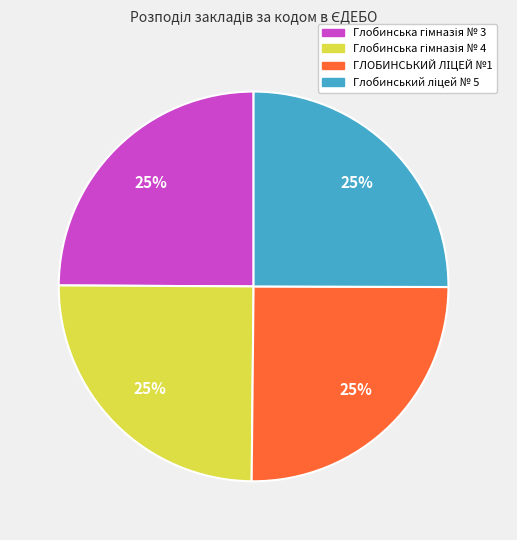

Is there any slice that represents more than half of the pie?

No